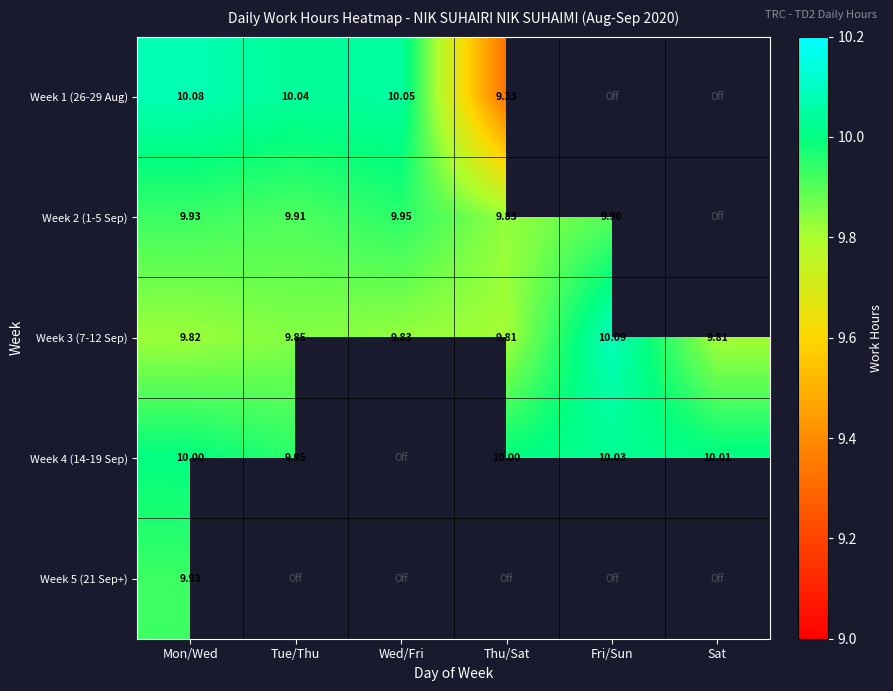

Which category has the highest value in the Week 3 (7-12 Sep) series?

Fri/Sun